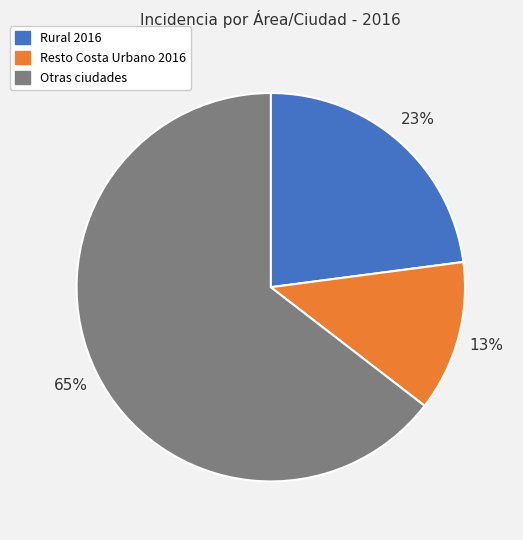

To the nearest percent, what is the average slice percentage?

33%